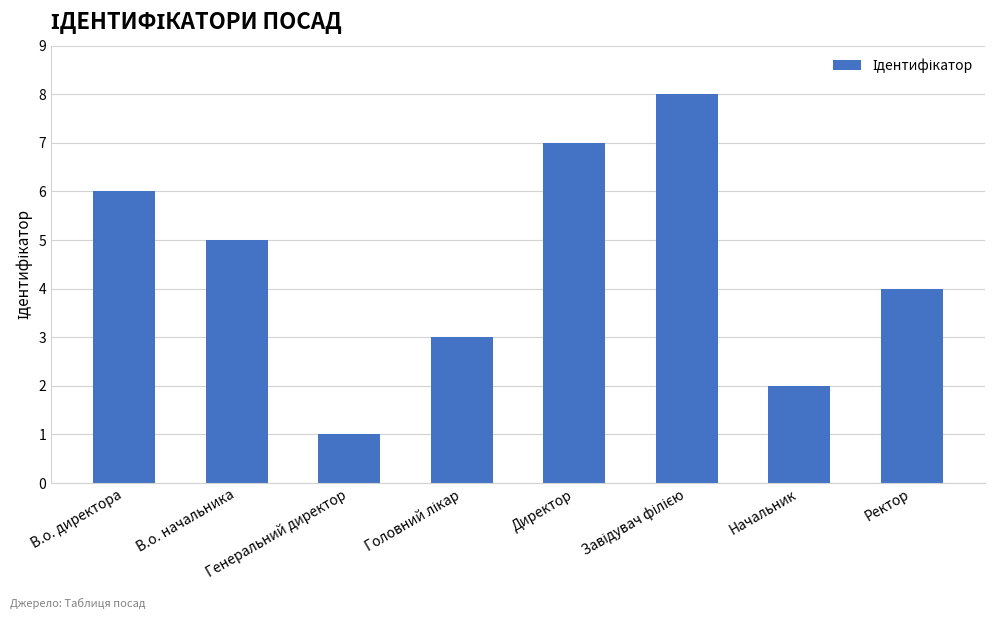

What is the difference between the maximum and minimum values?

7